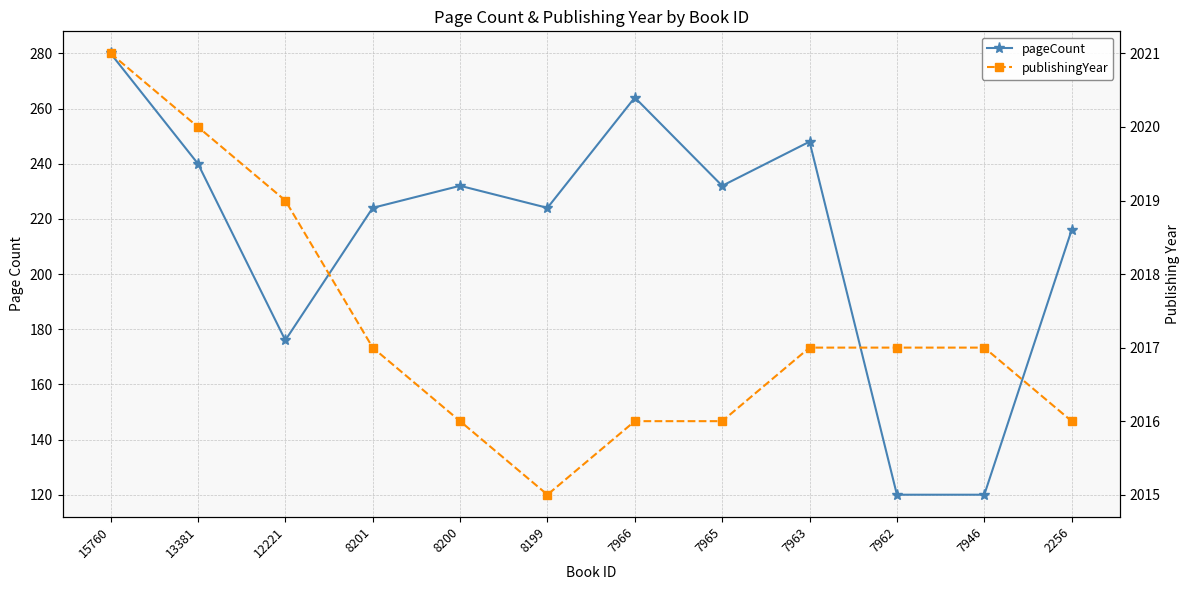

Is the value of pageCount at 13381 greater than the value of publishingYear at 7965?

No